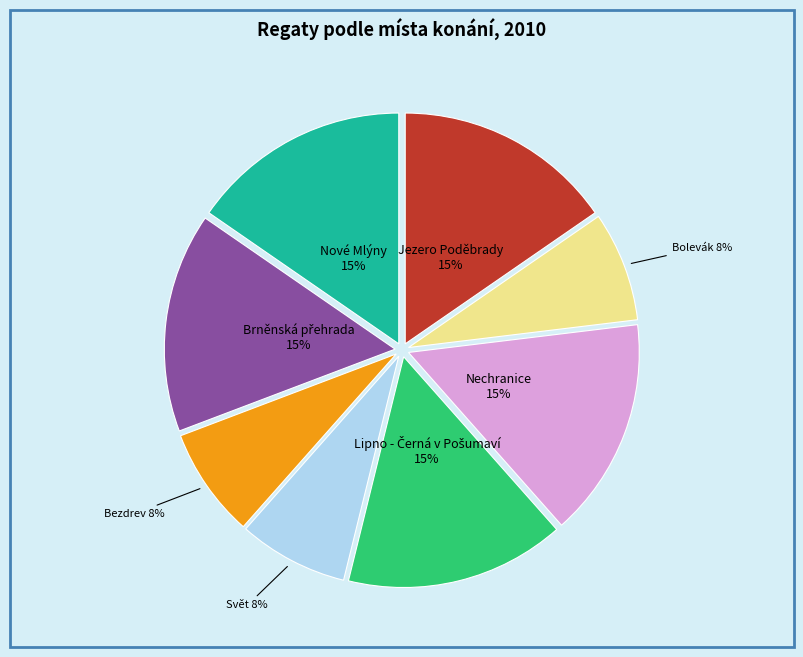

Is there any slice that represents more than half of the pie?

No